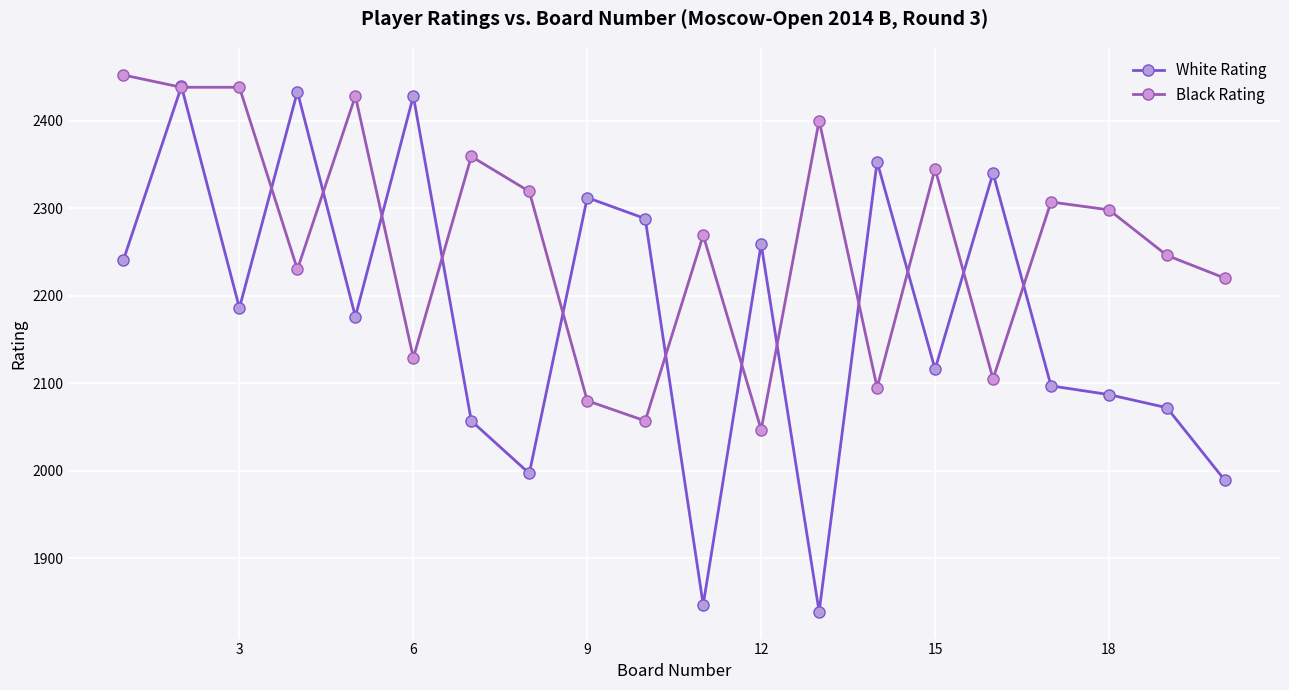

Which series has the largest total across all categories?

Black Rating